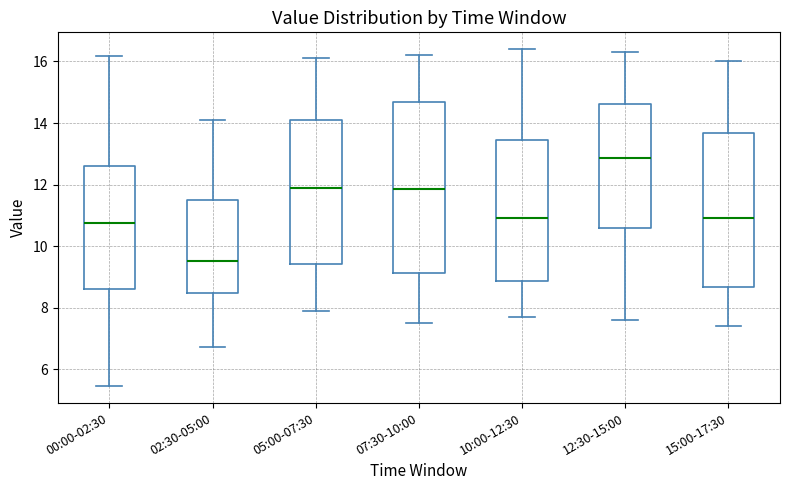

Reading left to right, transcribe this box plot: for each box, give where its median line is, the range the box spans, and where its two whiskers end, as read against the y-axis. The values are not printed on the chart, so give them approximately, as read against the axis.

00:00-02:30: median 10.8, box 8.6 to 12.6, whiskers 5.4 to 16.2
02:30-05:00: median 9.6, box 8.4 to 11.4, whiskers 6.8 to 14.2
05:00-07:30: median 12.0, box 9.4 to 14.2, whiskers 8.0 to 16.2
07:30-10:00: median 11.8, box 9.2 to 14.6, whiskers 7.6 to 16.2
10:00-12:30: median 11.0, box 8.8 to 13.4, whiskers 7.8 to 16.4
12:30-15:00: median 12.8, box 10.6 to 14.6, whiskers 7.6 to 16.4
15:00-17:30: median 11.0, box 8.6 to 13.6, whiskers 7.4 to 16.0